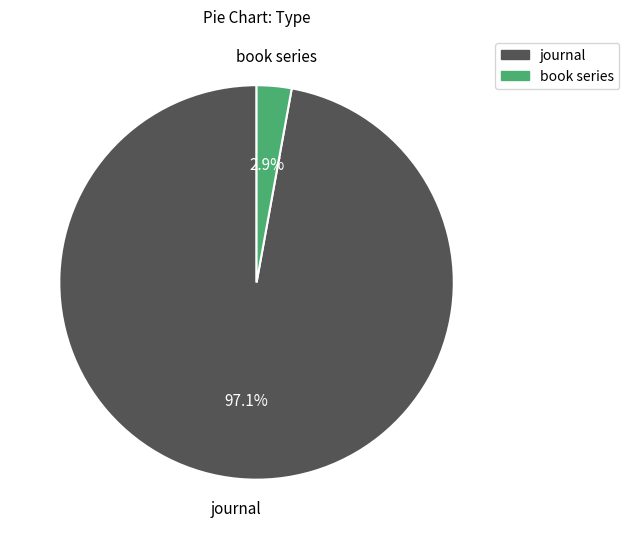

To the nearest percent, what is the combined percentage of journal and book series?

100%